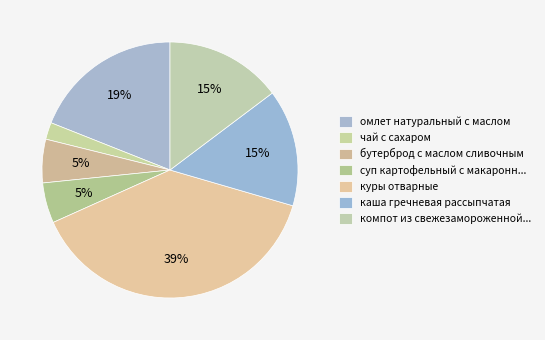

How many segments does this pie chart have?

7